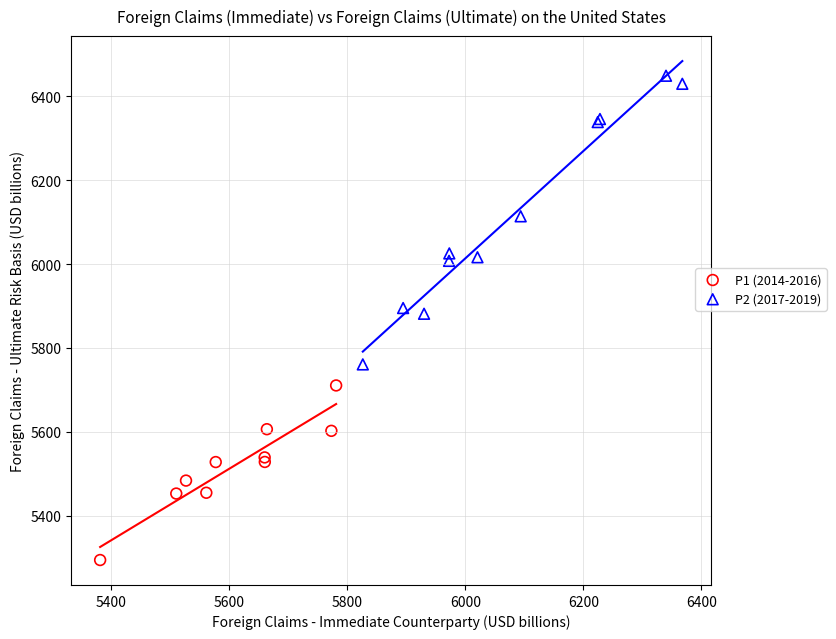

Which series has the largest Y range (max minus min)?

P2 (2017-2019)